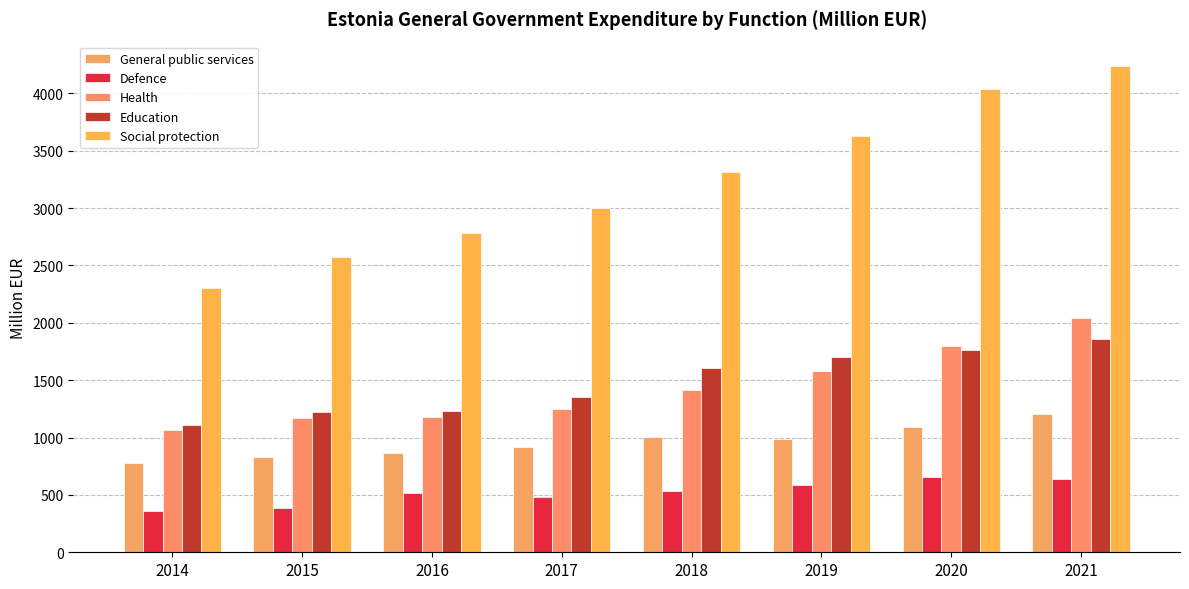

What is the difference between the highest and lowest values at 2016?

2270.6